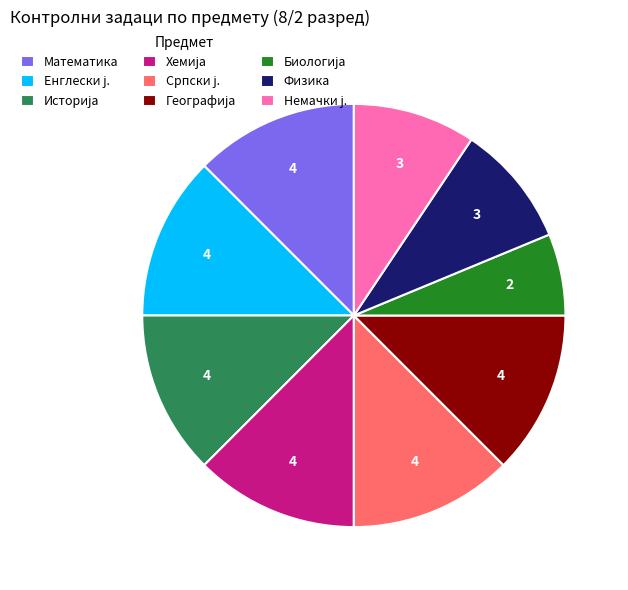

Is it true that Математика is 12% of the pie?

True